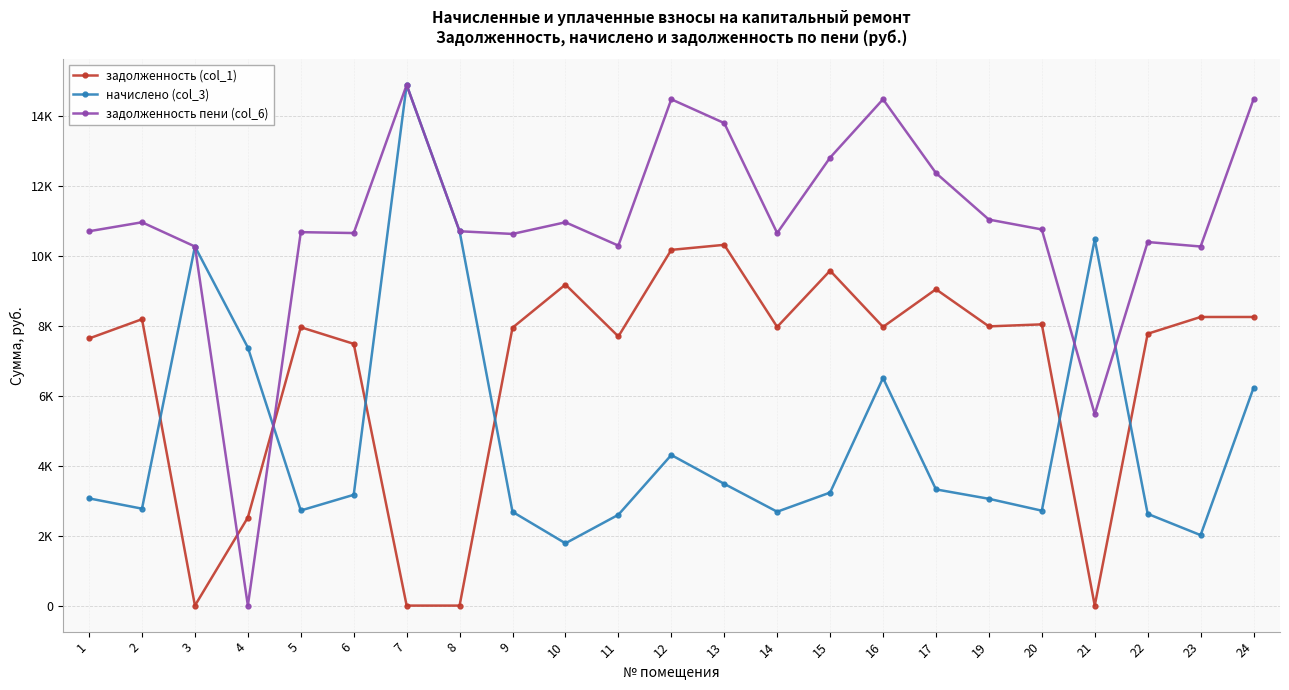

In начислено (col_3), how many points are lower than both neighbors (excluding endpoints)?

6